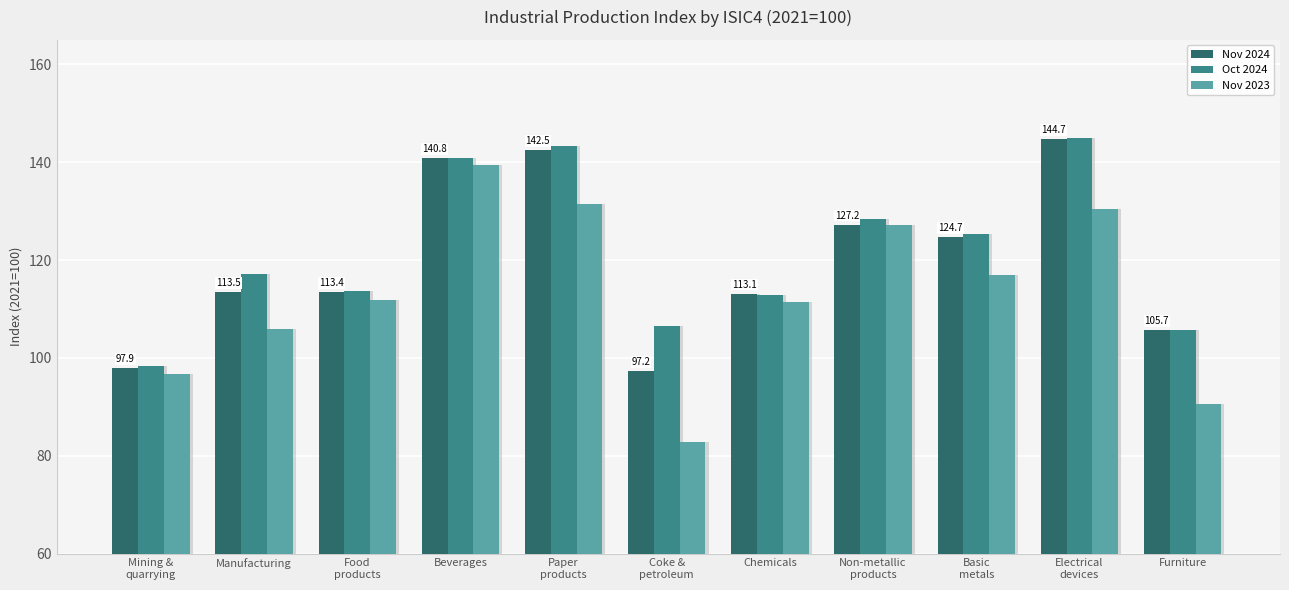

What is the label of the 7th bar from the left?

Chemicals